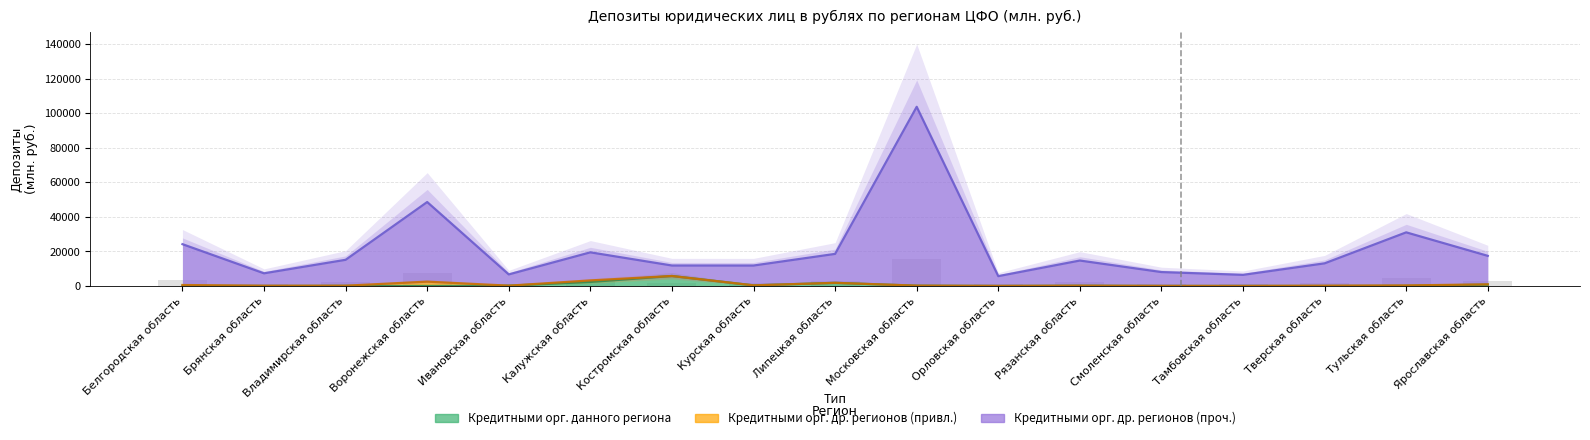

Which series has the largest range (max minus min)?

Кредитными организациями других регионов (прочие)